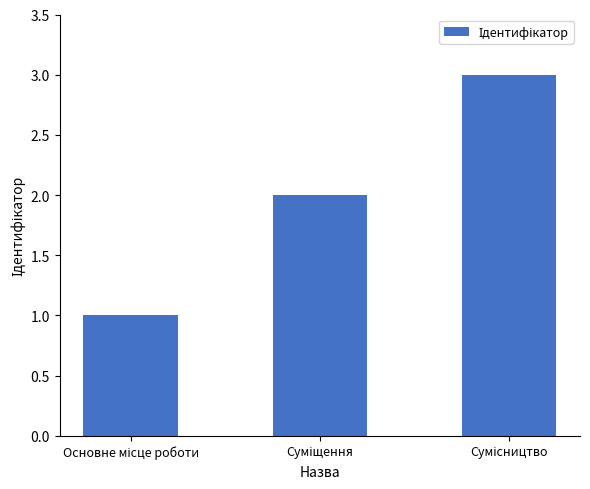

What is the sum of all values?

6